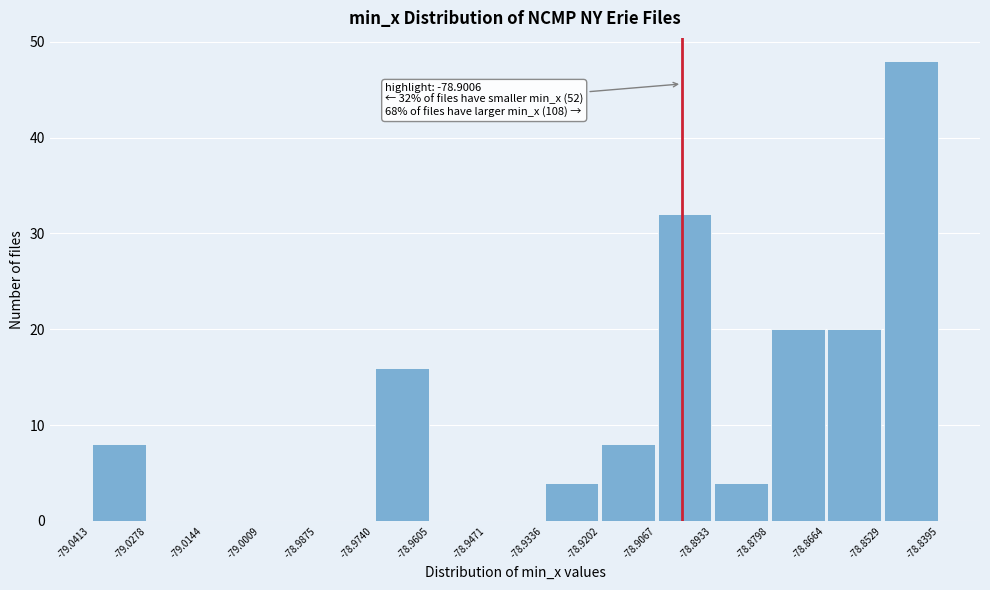

Over which range of the x-axis is the bar tallest?

-78.8529 to -78.8395